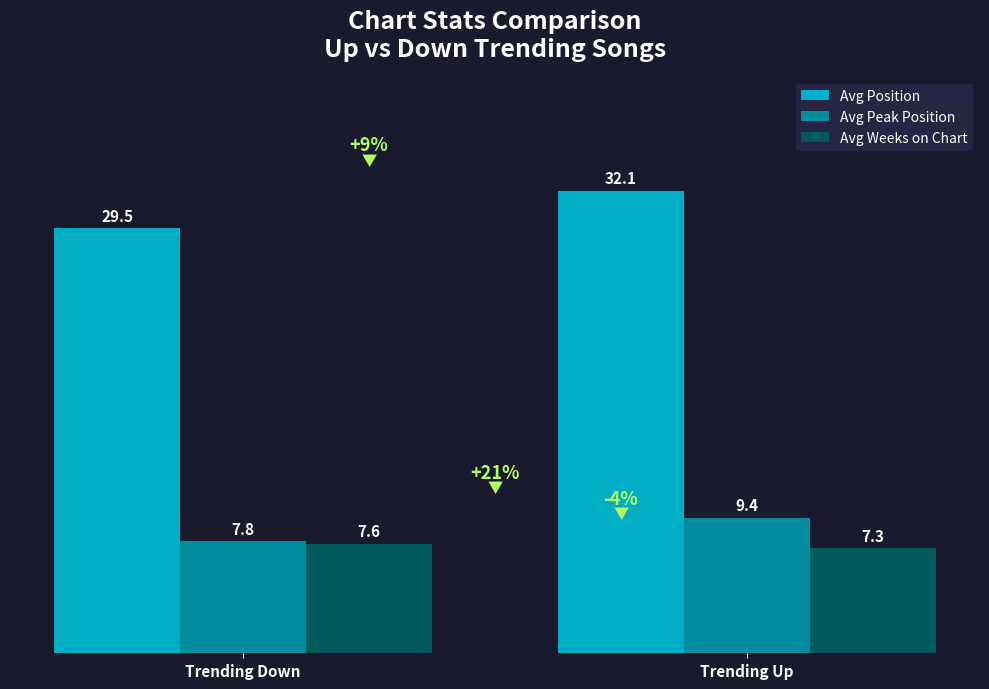

At which category is the sum across all series the highest?

Trending Up